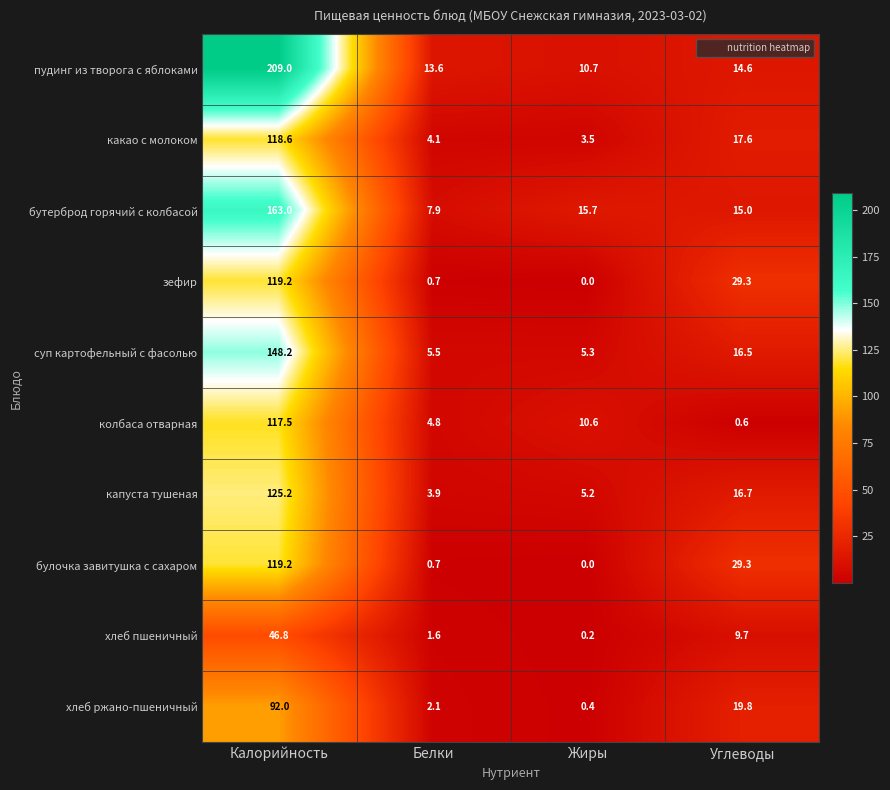

Which series has the largest total across all categories?

пудинг из творога с яблоками